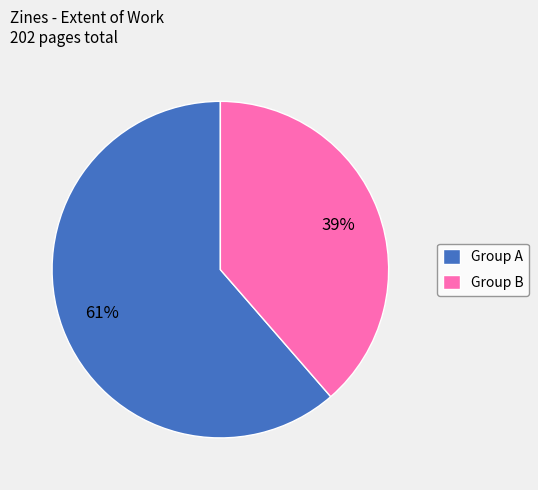

To the nearest percent, what is the combined percentage of Group A and Group B?

100%